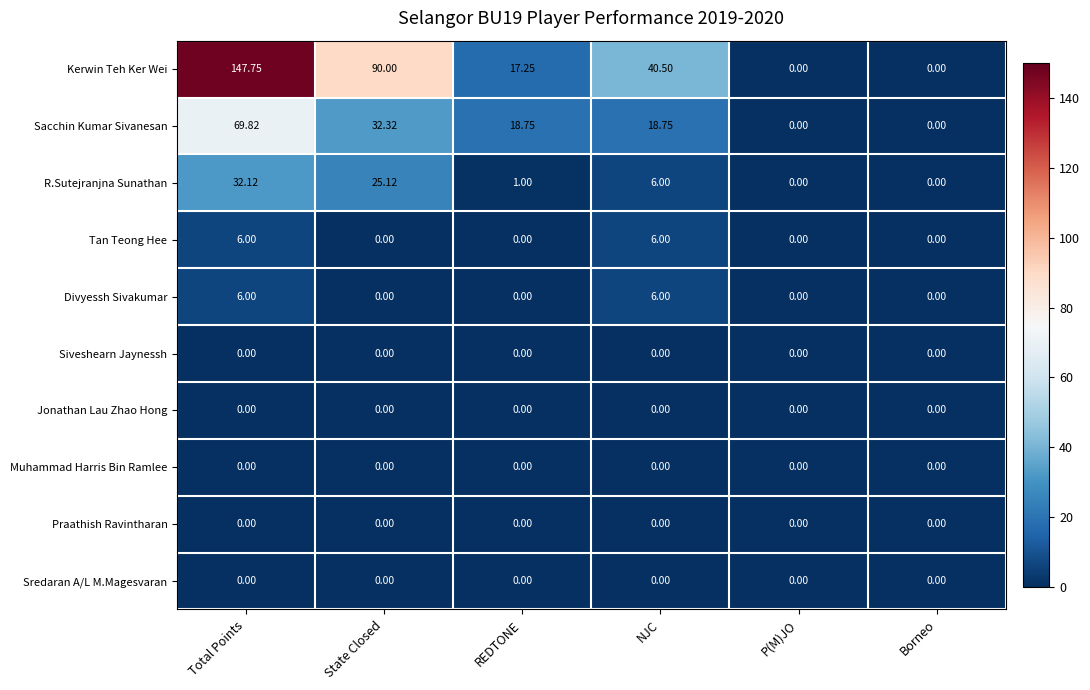

At which category is the sum across all series the highest?

Total Points